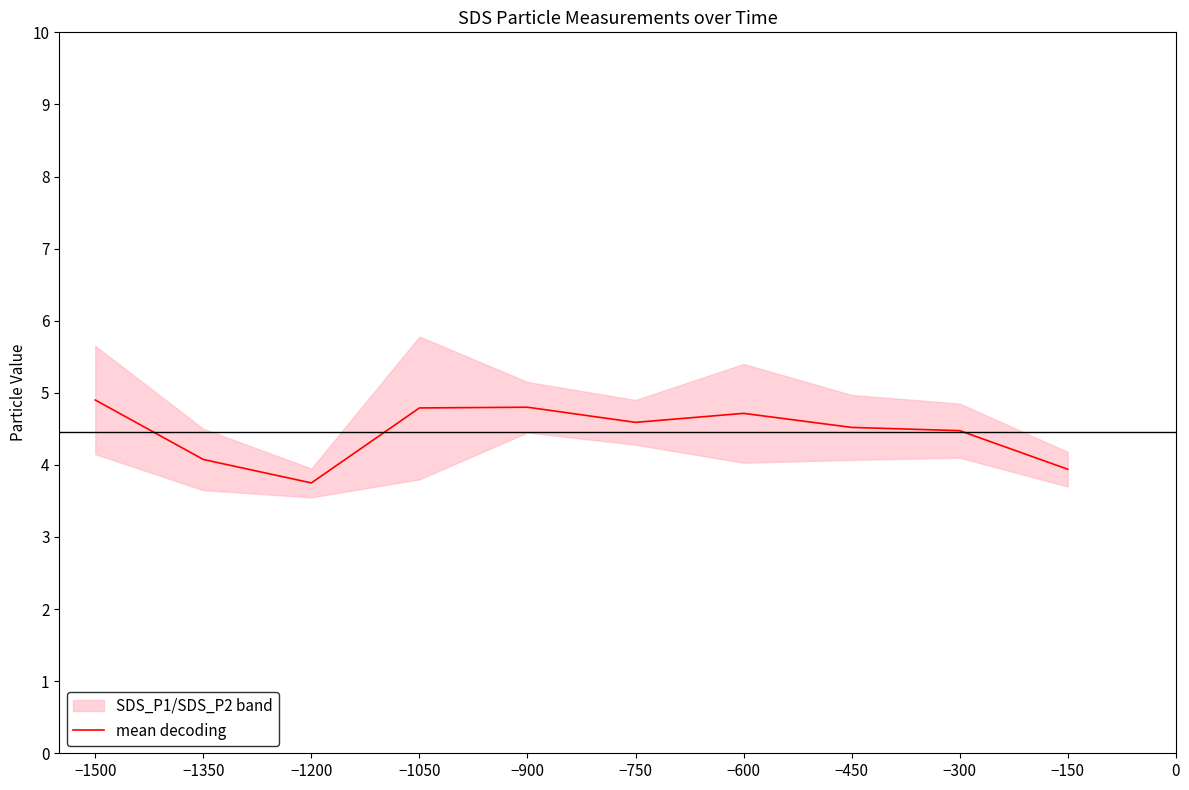

How many points are lower than both their immediate neighbors (excluding endpoints)?

2